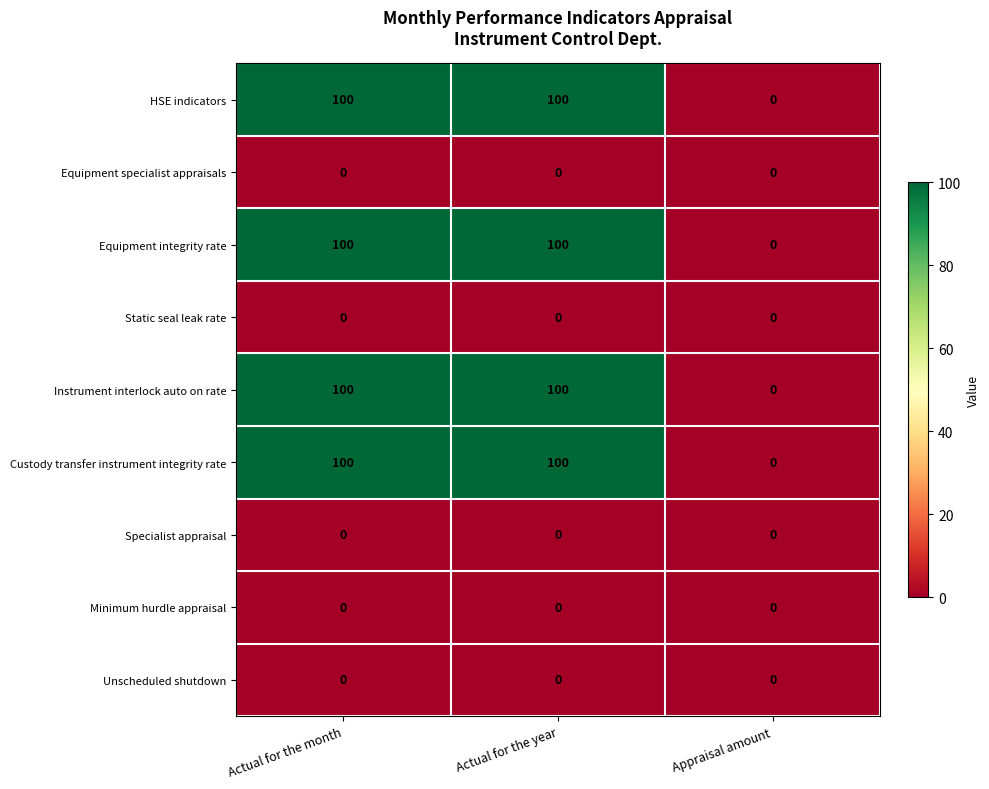

What is the sum of the Instrument interlock auto on rate values at Appraisal amount and Actual for the month?

100